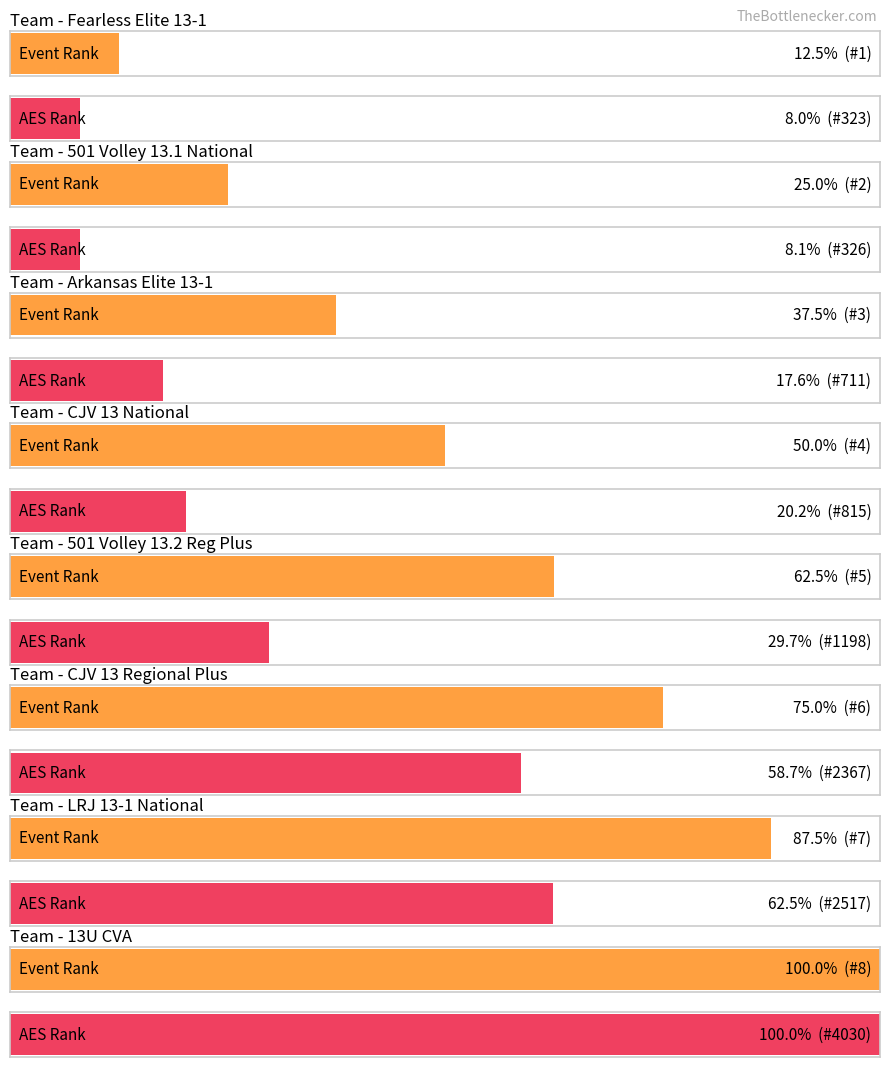

What is the label of the 2nd bar from the left?

501 Volley 13.1 National